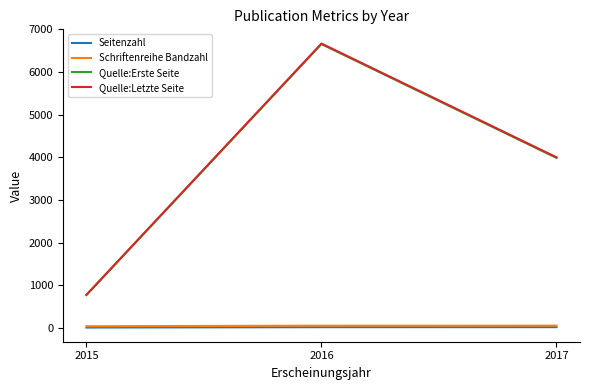

At how many categories does at least one series exceed 4056?

1